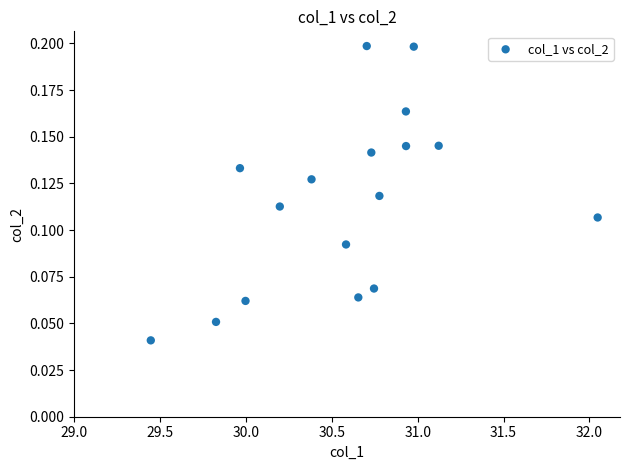

What is the range of X values (max minus min)?

2.6